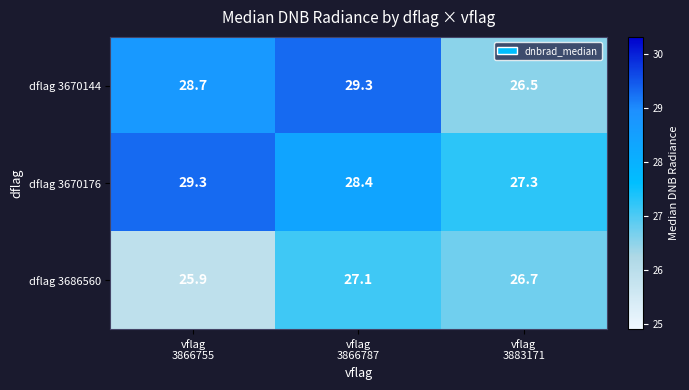

At which category is the sum across all series the highest?

vflag
3866787